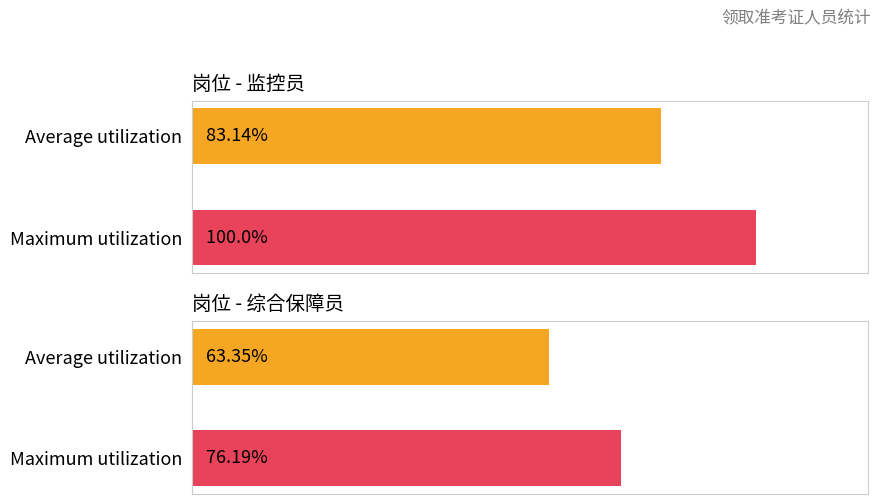

How many bars are there in each group?

2